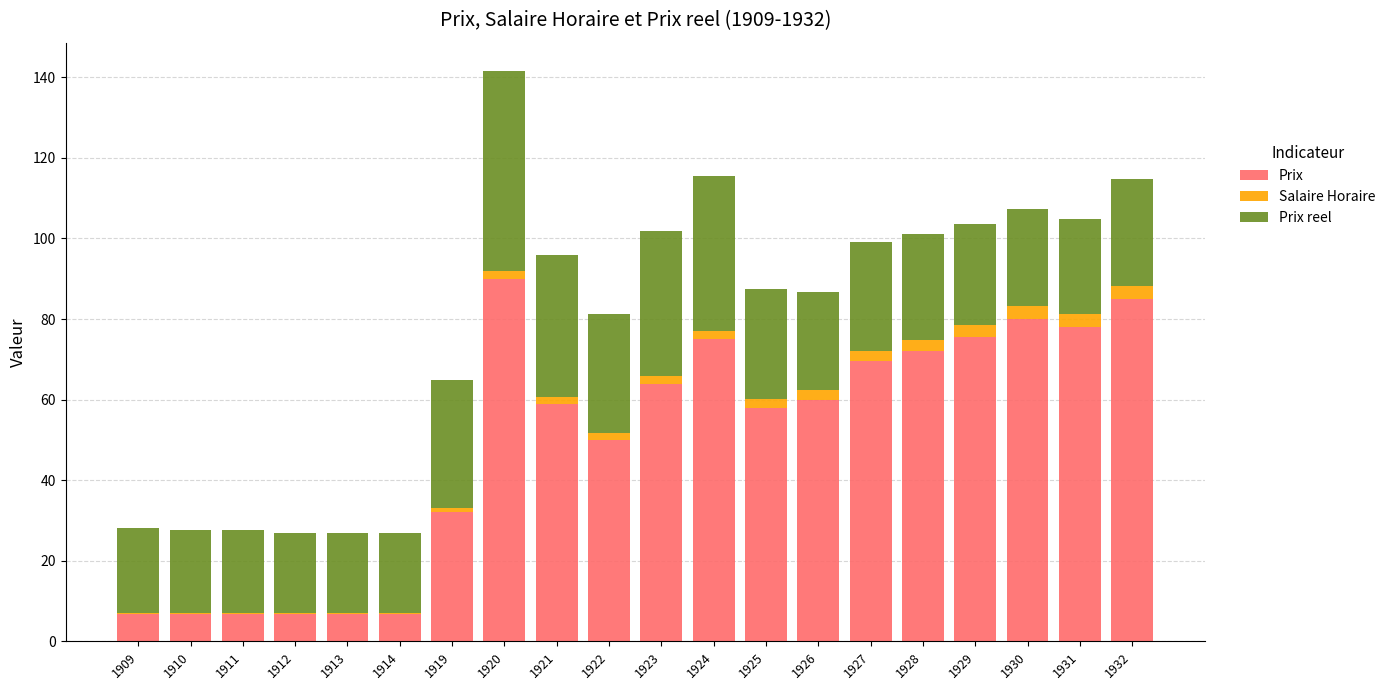

The Prix series shows 80.0 at 1930. True or false?

True